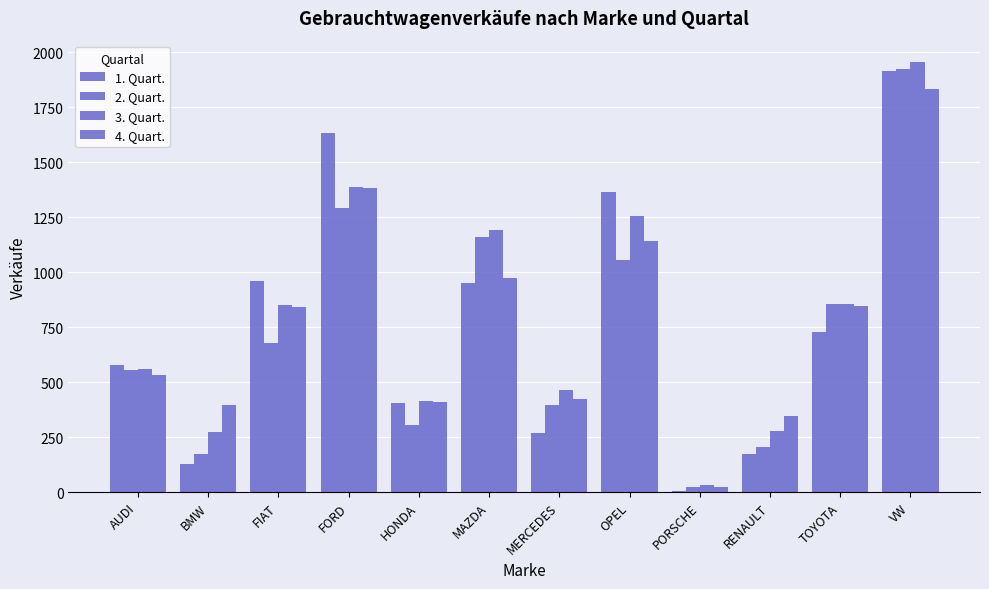

The 1. Quart. series shows 1064 at TOYOTA. True or false?

False